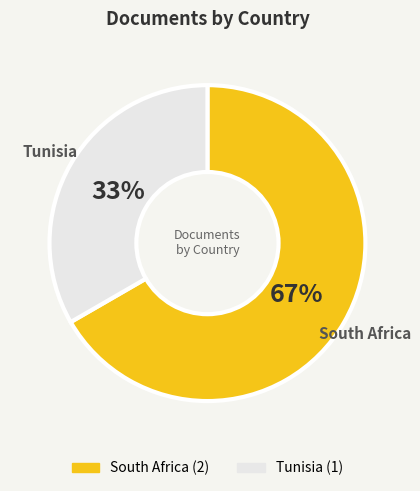

Count the number of slices in the pie.

2